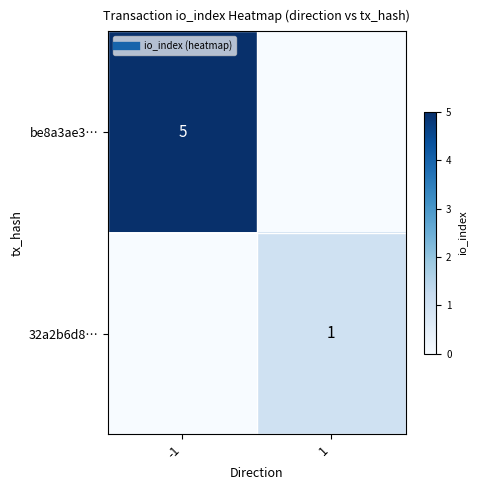

Which series has the widest spread of values?

be8a3ae3…